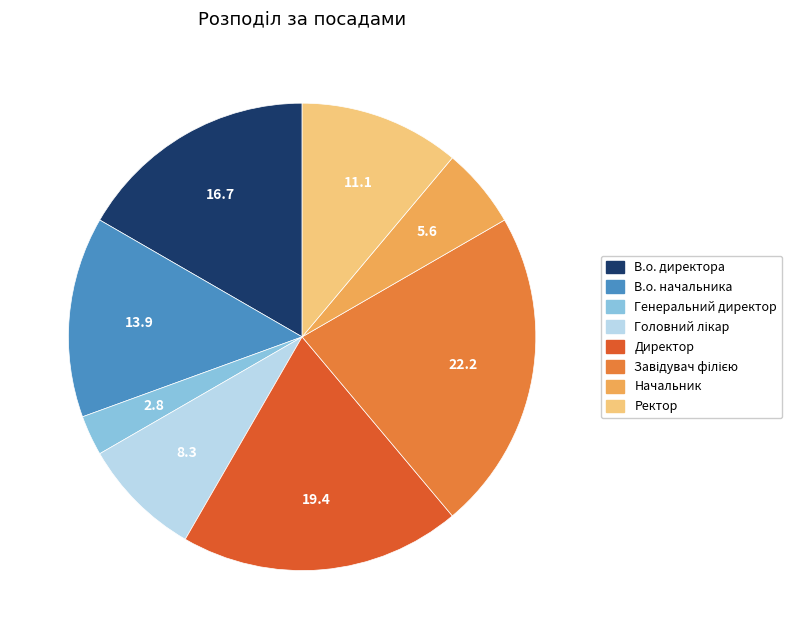

Is it true that В.о. начальника is 14% of the pie?

True